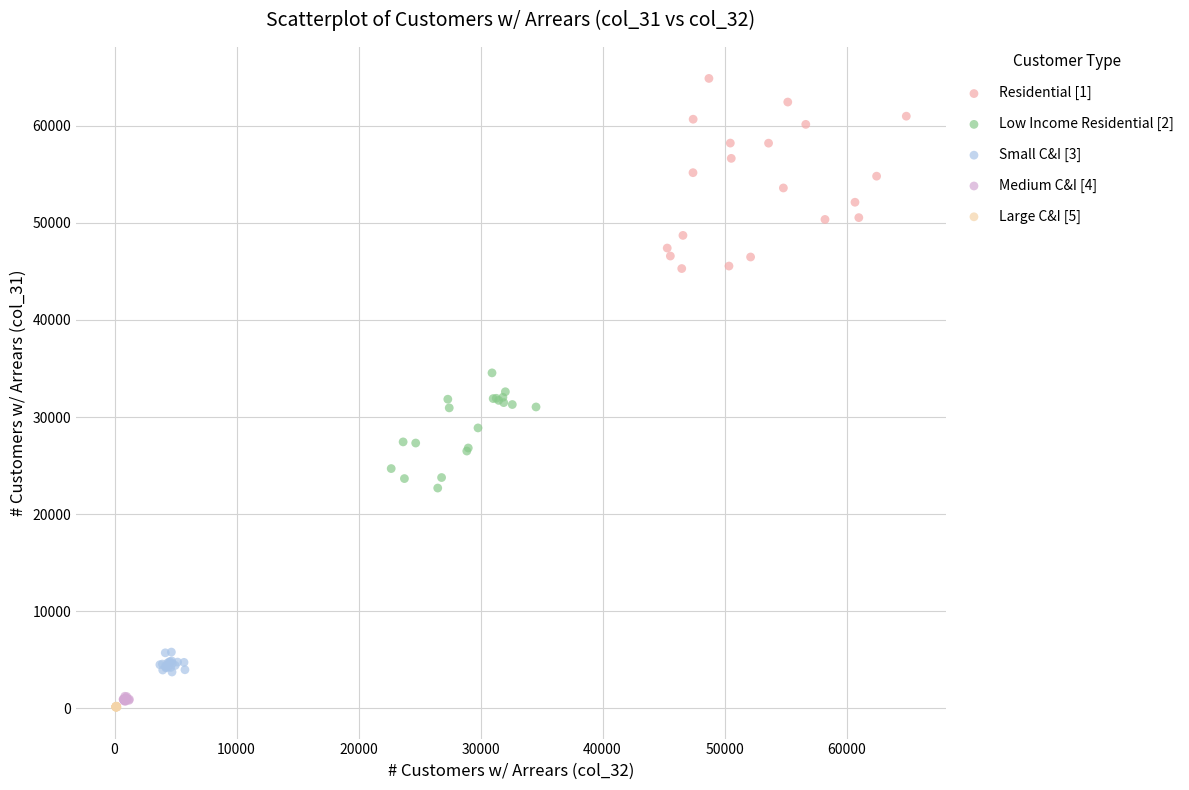

Which series reaches the maximum Y coordinate?

Residential [1]